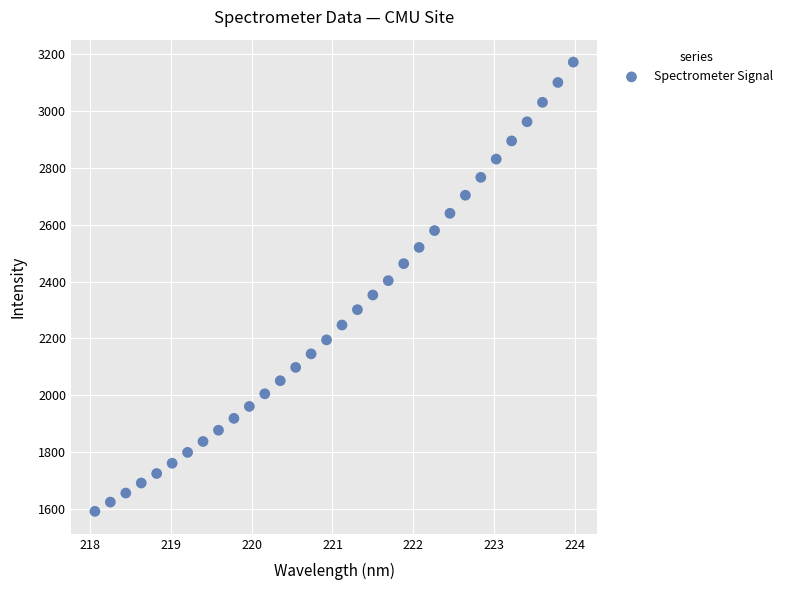

What is the range of X values (max minus min)?

5.9